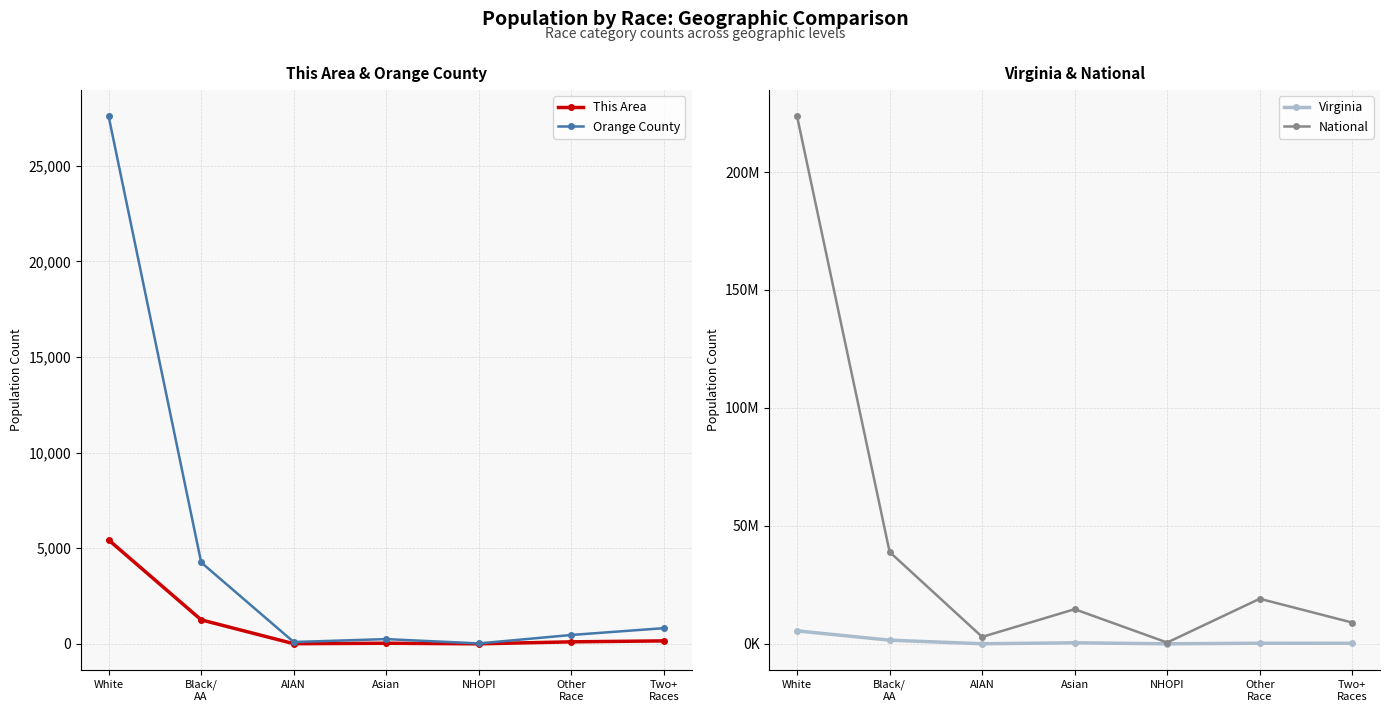

Where does the National series first go above 14674252?

White